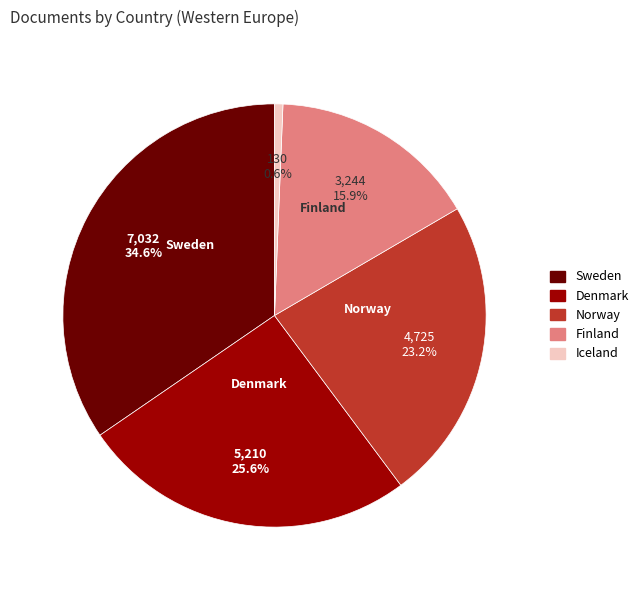

What is the largest slice in the pie chart?

Sweden